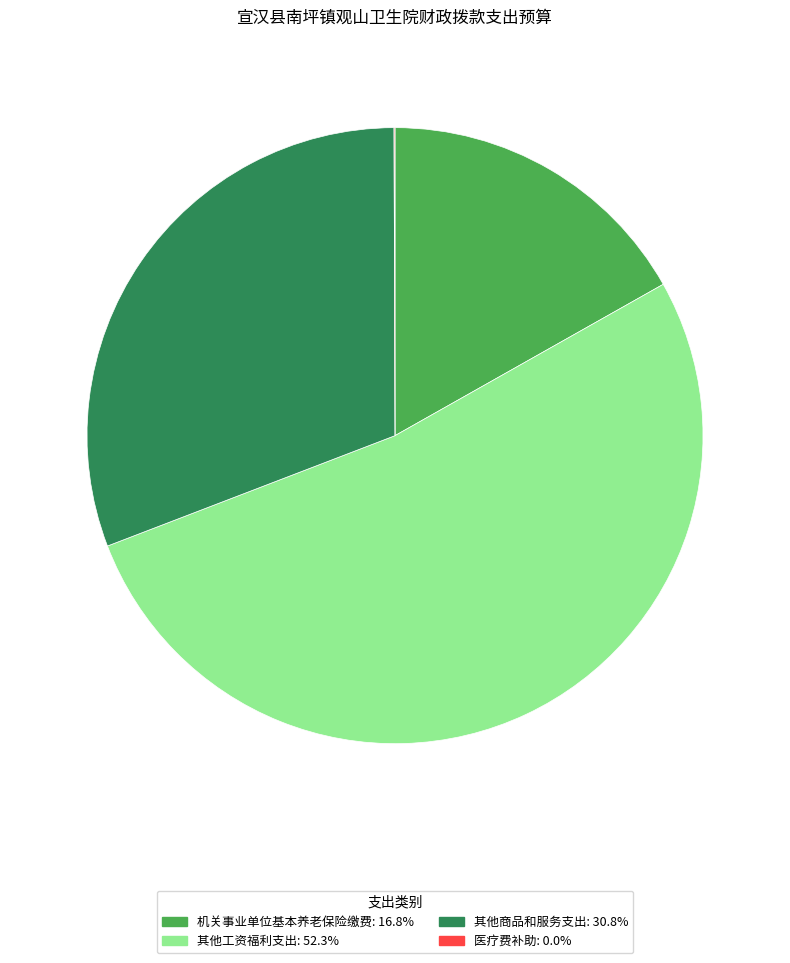

Which category has the biggest portion of the pie?

其他工资福利支出